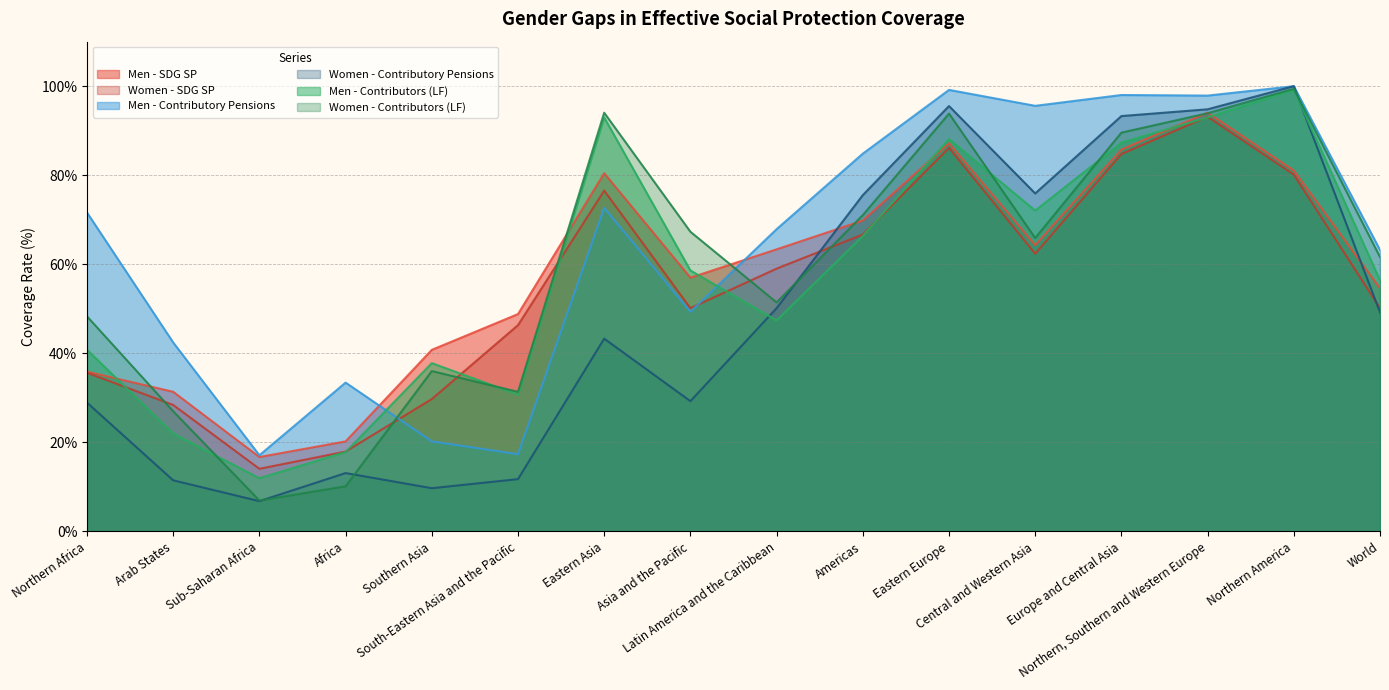

What is the maximum value shown in the chart?

100.0